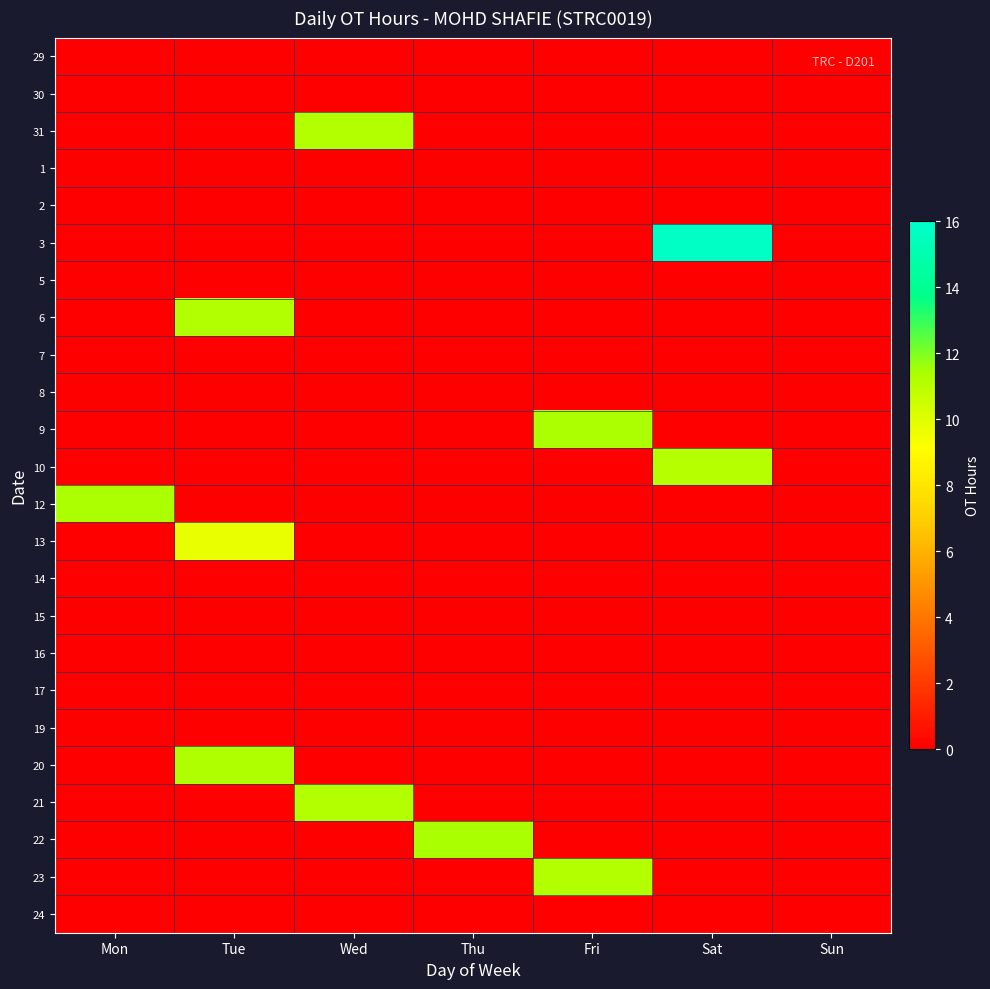

At which category is the sum across all series the highest?

Tue